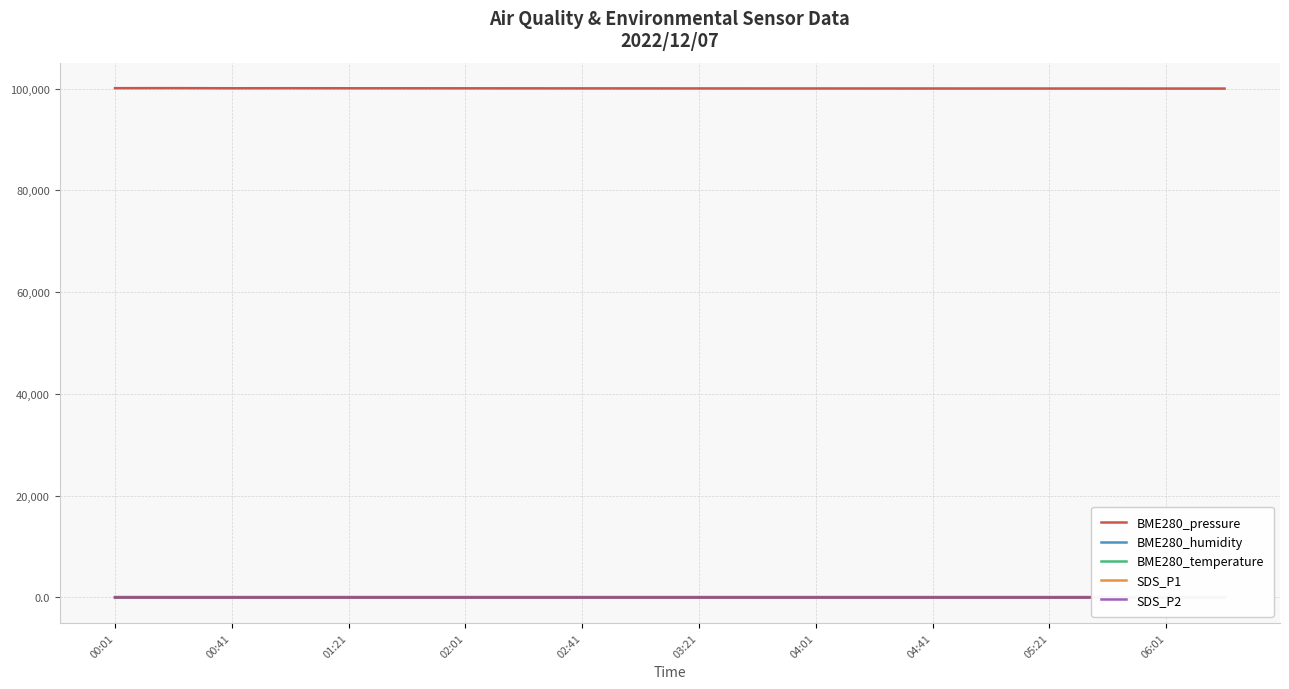

What is the minimum value for BME280_pressure?

100005.0